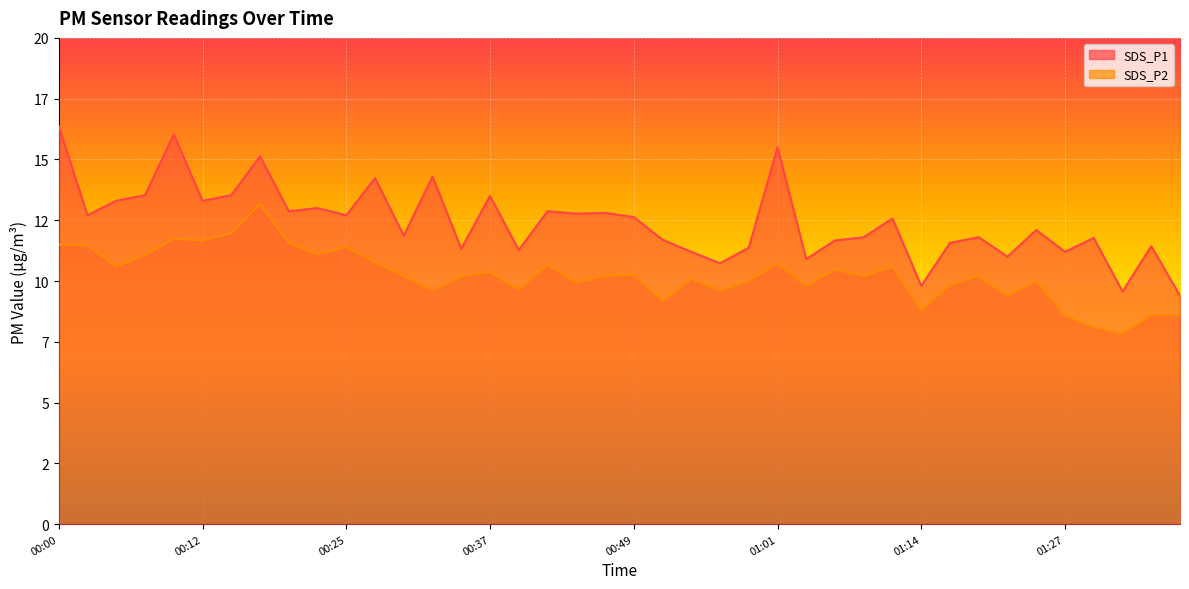

What is the average value of the SDS_P2 series?

10.2